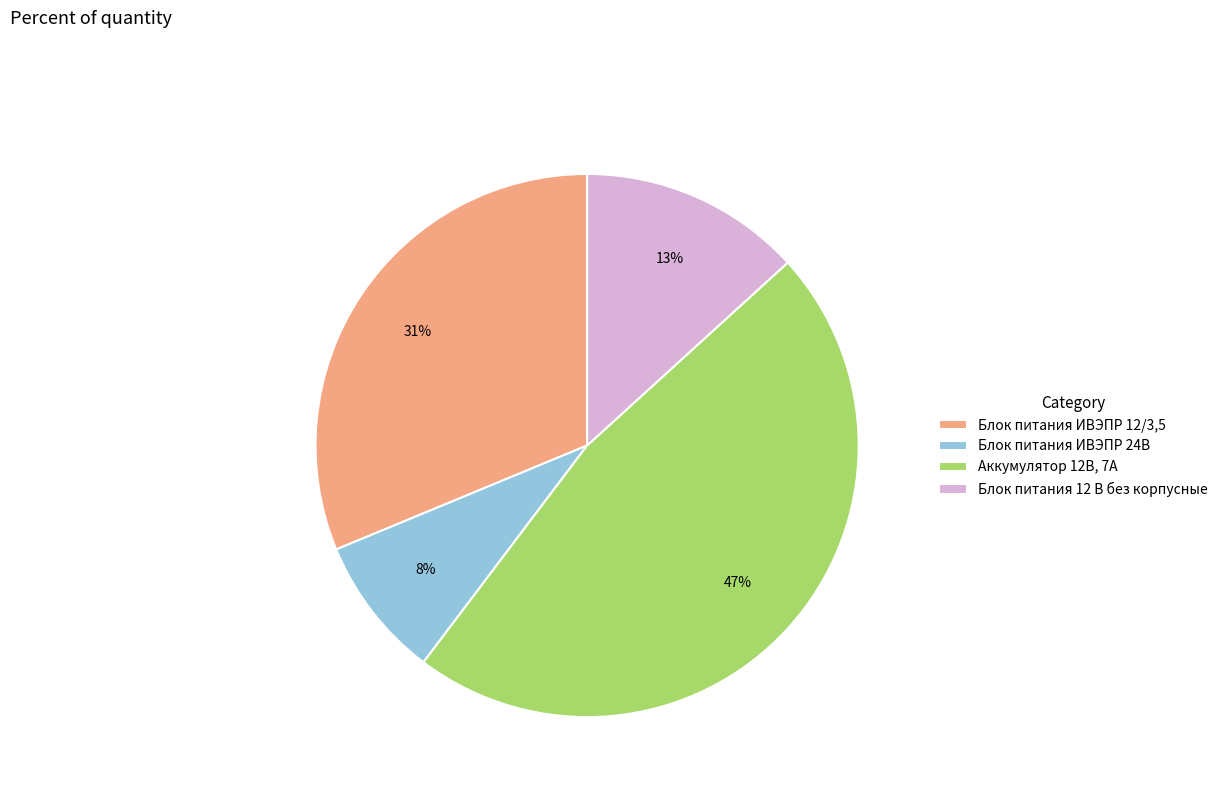

Which slice is the smallest?

Блок питания ИВЭПР 24В